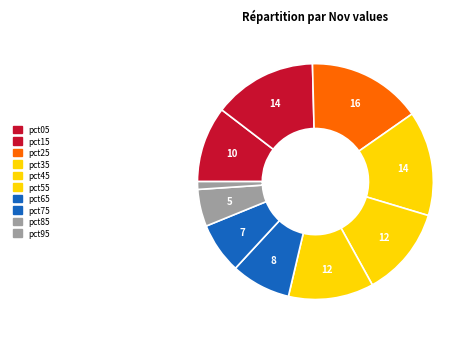

How many segments does this pie chart have?

10